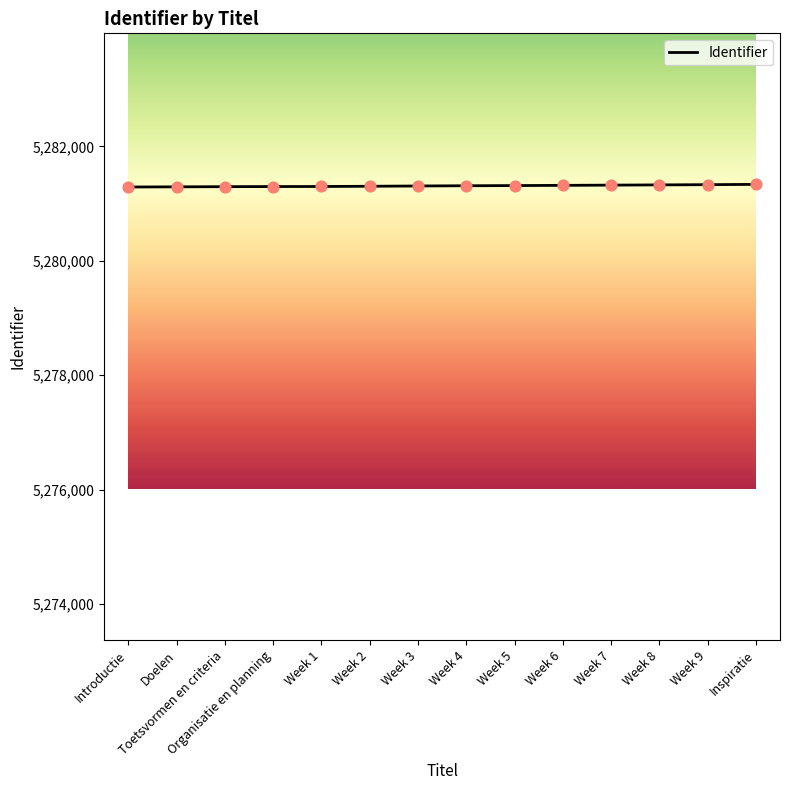

Approximately how many times larger is the value at Week 7 compared to Doelen?

1.0